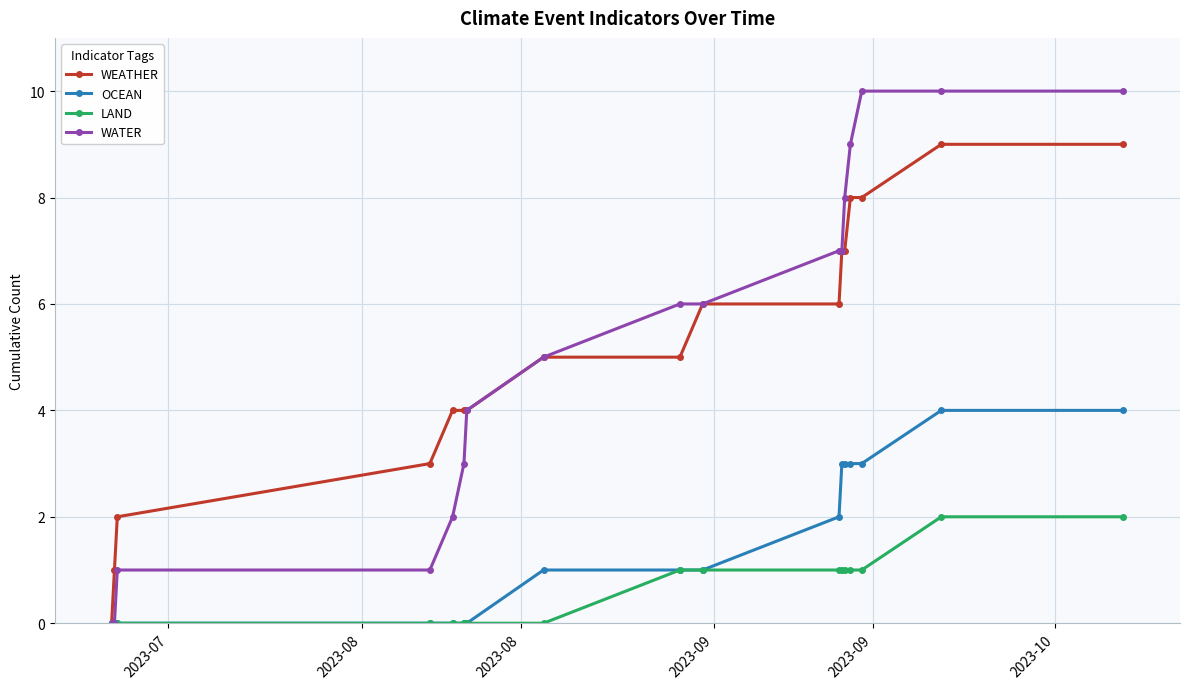

Which series has the widest spread of values?

WATER